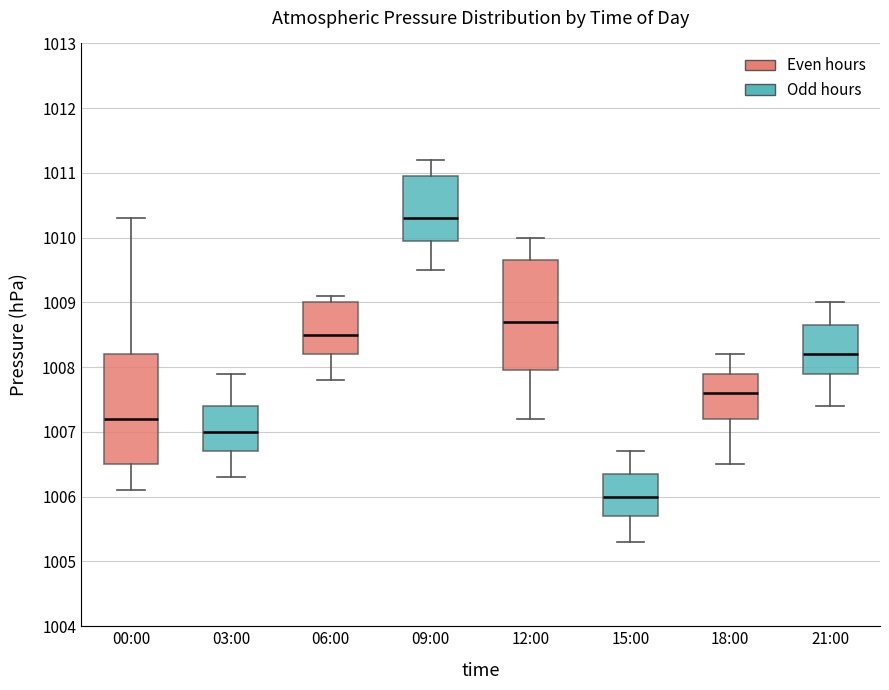

Reading left to right, transcribe this box plot: for each box, give where its median line is, the range the box spans, and where its two whiskers end, as read against the y-axis. The values are not printed on the chart, so give them approximately, as read against the axis.

00:00: median 1007.2, box 1006.5 to 1008.2, whiskers 1006.1 to 1010.3
03:00: median 1007.0, box 1006.7 to 1007.4, whiskers 1006.3 to 1007.9
06:00: median 1008.5, box 1008.2 to 1009.0, whiskers 1007.8 to 1009.1
09:00: median 1010.3, box 1010.0 to 1011.0, whiskers 1009.5 to 1011.2
12:00: median 1008.7, box 1008.0 to 1009.7, whiskers 1007.2 to 1010.0
15:00: median 1006.0, box 1005.7 to 1006.4, whiskers 1005.3 to 1006.7
18:00: median 1007.6, box 1007.2 to 1007.9, whiskers 1006.5 to 1008.2
21:00: median 1008.2, box 1007.9 to 1008.7, whiskers 1007.4 to 1009.0